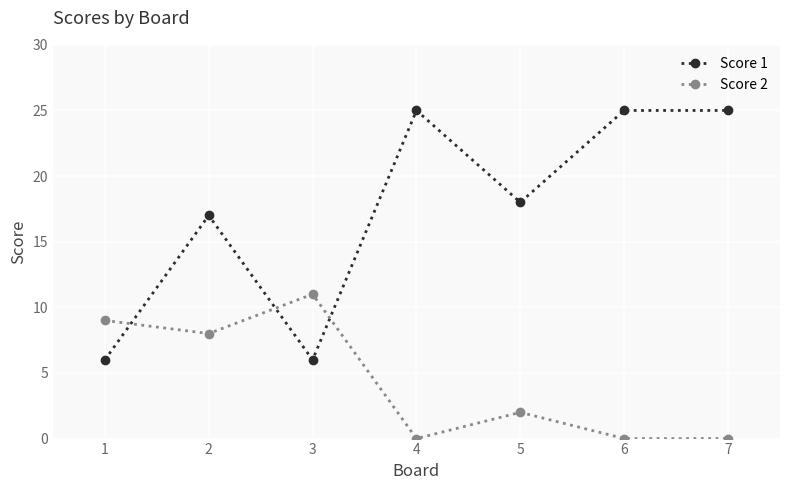

What are all the series names shown in the legend?

Score 1, Score 2